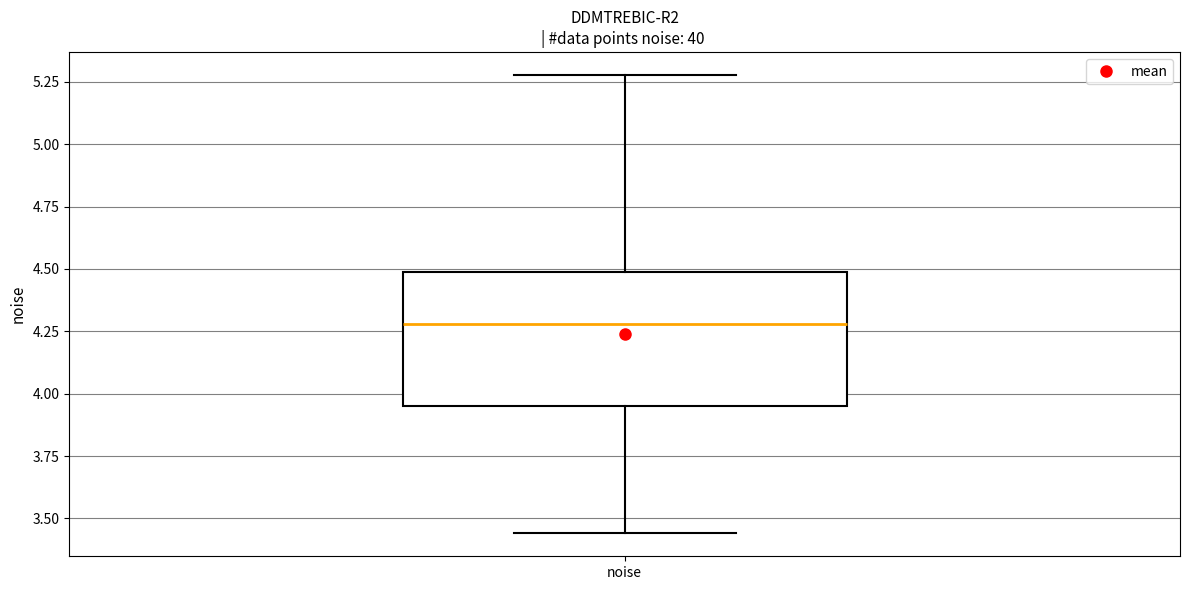

Where does the upper whisker of the box for noise end on the y-axis? The values are not printed on the chart, so give them approximately, as read against the axis.

5.30